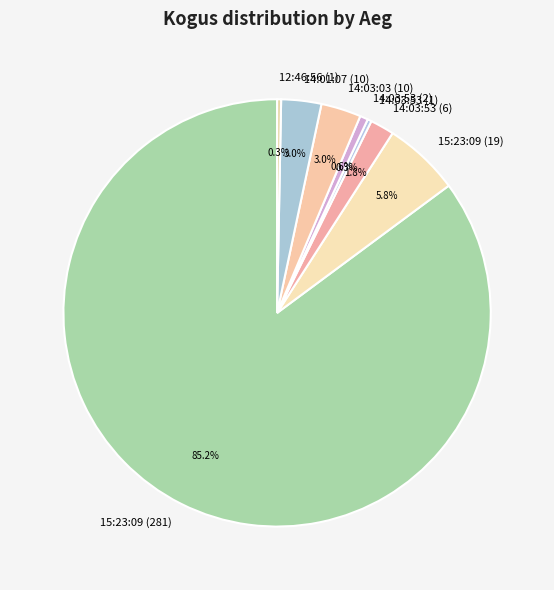

Combined, what portion of the pie is 14:03:53 (1) and 14:03:03 (10)?

3.3%